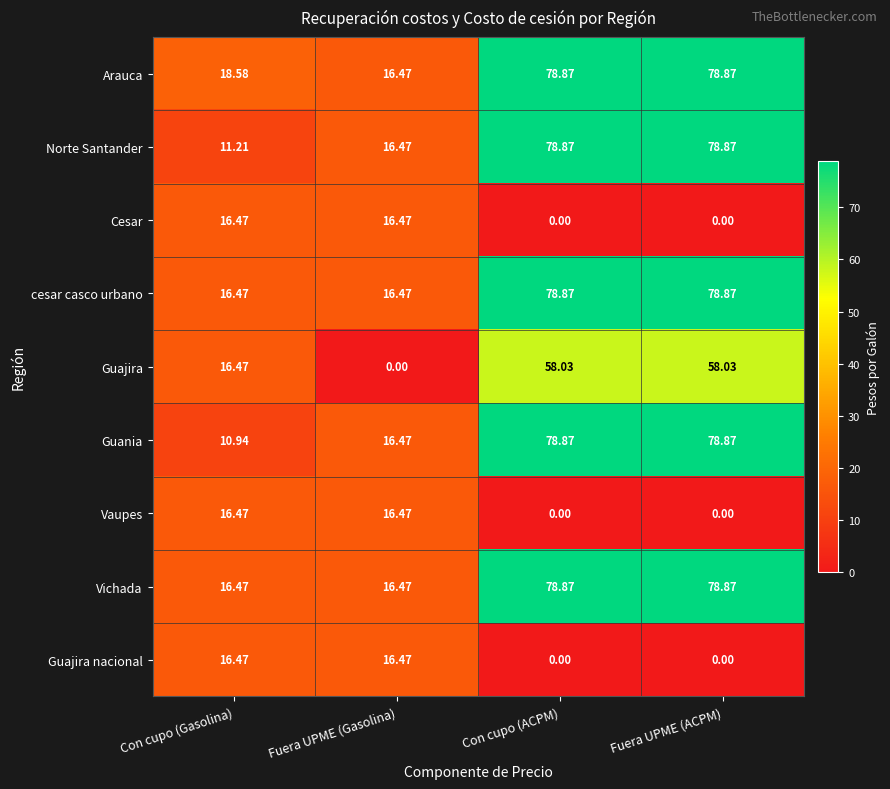

Is the value of Guania at Fuera UPME (Gasolina) greater than the value of Arauca at Fuera UPME (ACPM)?

No